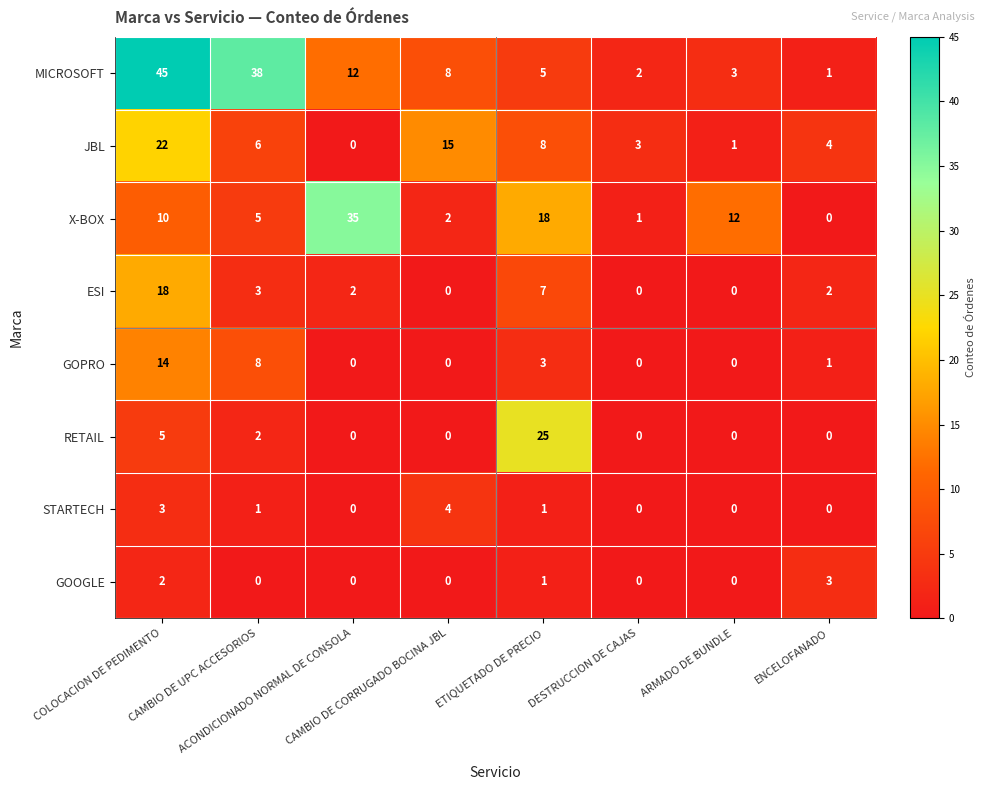

At which category is the sum across all series the highest?

COLOCACION DE PEDIMENTO